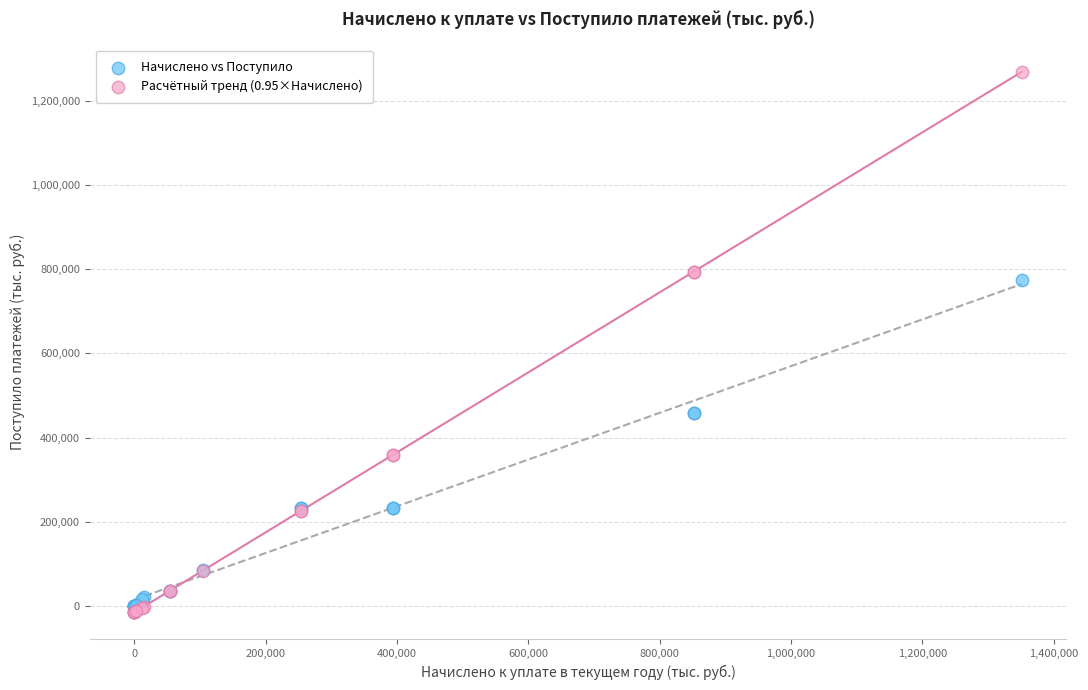

Across all series, what Y value is closest to 627096?

774938.0